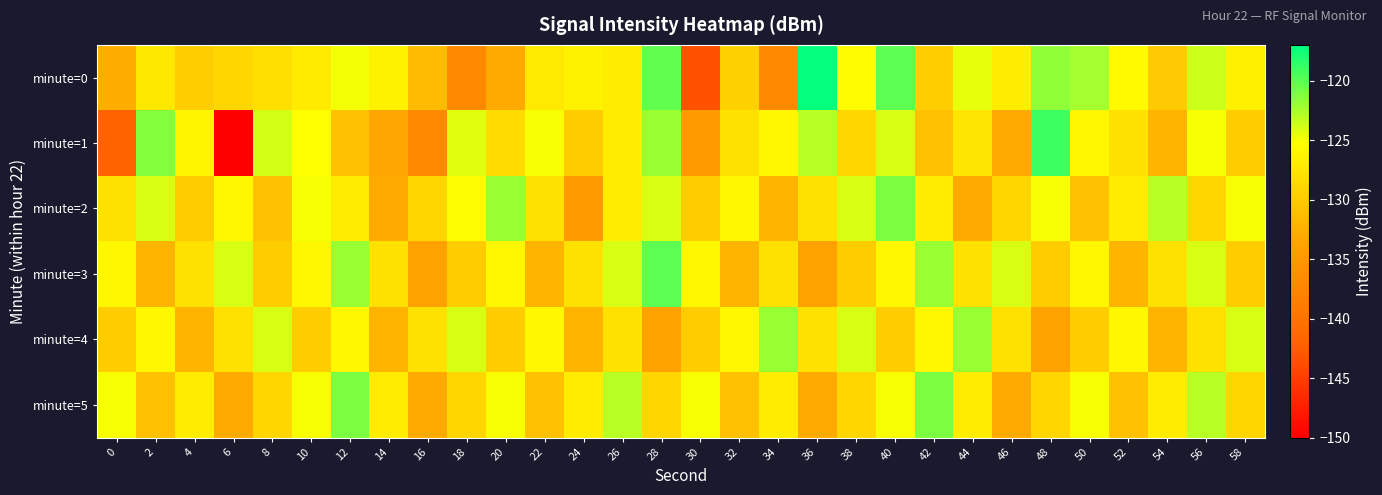

Reading right to left, extract all data points from this chart.

minute=0: 58=-126.6	56=-123.6	54=-130.1	52=-125.7	50=-122.4	48=-121.7	46=-126.9	44=-124.5	42=-129.8	40=-120.0	38=-125.5	36=-117.2	34=-137.1	32=-129.4	30=-143.4	28=-120.2	26=-126.8	24=-126.4	22=-127.3	20=-133.0	18=-137.0	16=-131.5	14=-126.4	12=-124.9	10=-127.1	8=-128.1	6=-129.0	4=-129.8	2=-127.3	0=-132.6
minute=1: 58=-130.0	56=-125.0	54=-132.0	52=-128.0	50=-126.0	48=-119.0	46=-133.0	44=-127.5	42=-131.0	40=-124.0	38=-129.0	36=-123.0	34=-126.0	32=-128.0	30=-135.0	28=-122.0	26=-127.0	24=-130.0	22=-125.0	20=-128.5	18=-124.3	16=-137.1	14=-133.4	12=-131.0	10=-125.3	8=-123.9	6=-149.9	4=-126.1	2=-121.3	0=-141.9
minute=2: 58=-125.0	56=-129.0	54=-123.0	52=-127.0	50=-131.0	48=-125.0	46=-129.0	44=-133.0	42=-127.0	40=-121.0	38=-124.0	36=-128.0	34=-132.0	32=-126.0	30=-130.0	28=-124.0	26=-127.0	24=-135.0	22=-128.0	20=-122.0	18=-125.5	16=-129.0	14=-133.0	12=-127.0	10=-125.0	8=-131.0	6=-126.0	4=-130.0	2=-124.0	0=-128.0
minute=3: 58=-130.0	56=-124.0	54=-128.0	52=-132.0	50=-126.0	48=-130.0	46=-124.0	44=-128.0	42=-122.0	40=-126.0	38=-130.0	36=-134.0	34=-128.0	32=-132.0	30=-126.0	28=-120.0	26=-124.0	24=-128.0	22=-132.0	20=-126.0	18=-130.0	16=-134.0	14=-128.0	12=-122.0	10=-126.0	8=-130.0	6=-124.0	4=-128.0	2=-132.0	0=-126.0
minute=4: 58=-124.0	56=-128.0	54=-132.0	52=-126.0	50=-130.0	48=-134.0	46=-128.0	44=-122.0	42=-126.0	40=-130.0	38=-124.0	36=-128.0	34=-122.0	32=-126.0	30=-130.0	28=-134.0	26=-128.0	24=-132.0	22=-126.0	20=-130.0	18=-124.0	16=-128.0	14=-132.0	12=-126.0	10=-130.0	8=-124.0	6=-128.0	4=-132.0	2=-126.0	0=-130.0
minute=5: 58=-129.0	56=-123.0	54=-127.0	52=-131.0	50=-125.0	48=-129.0	46=-133.0	44=-127.0	42=-121.0	40=-125.0	38=-129.0	36=-133.0	34=-127.0	32=-131.0	30=-125.0	28=-129.0	26=-123.0	24=-127.0	22=-131.0	20=-125.0	18=-129.0	16=-133.0	14=-127.0	12=-121.0	10=-125.0	8=-129.0	6=-133.0	4=-127.0	2=-131.0	0=-125.0